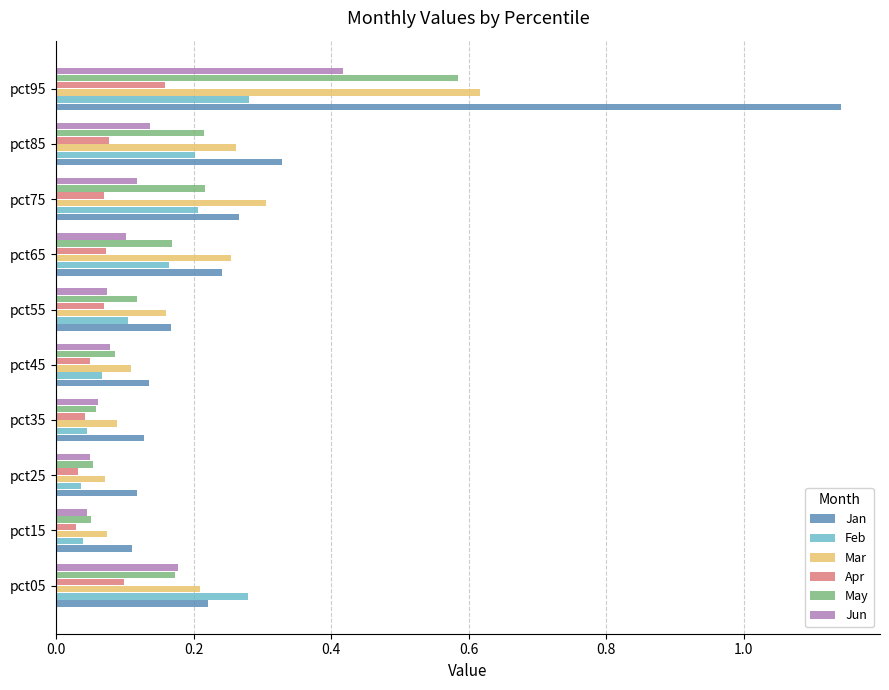

Which series has the largest total across all categories?

Jan